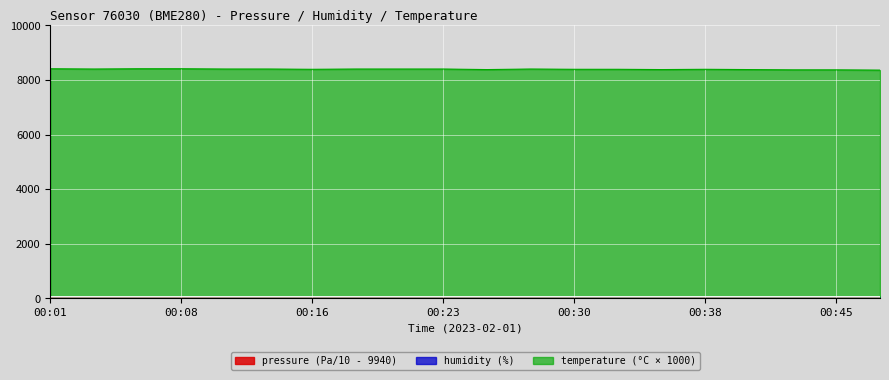

What is the total value across all series at 00:38?

8458.0